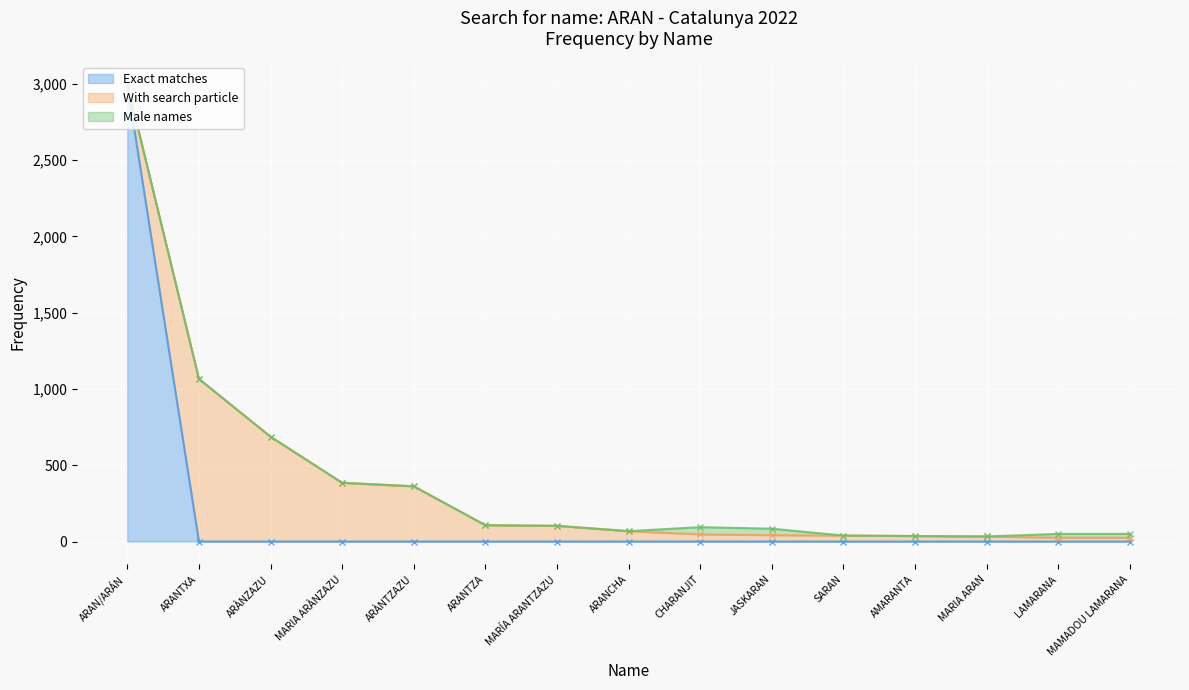

Which category has the highest value in the Exact matches series?

ARAN/ARÁN